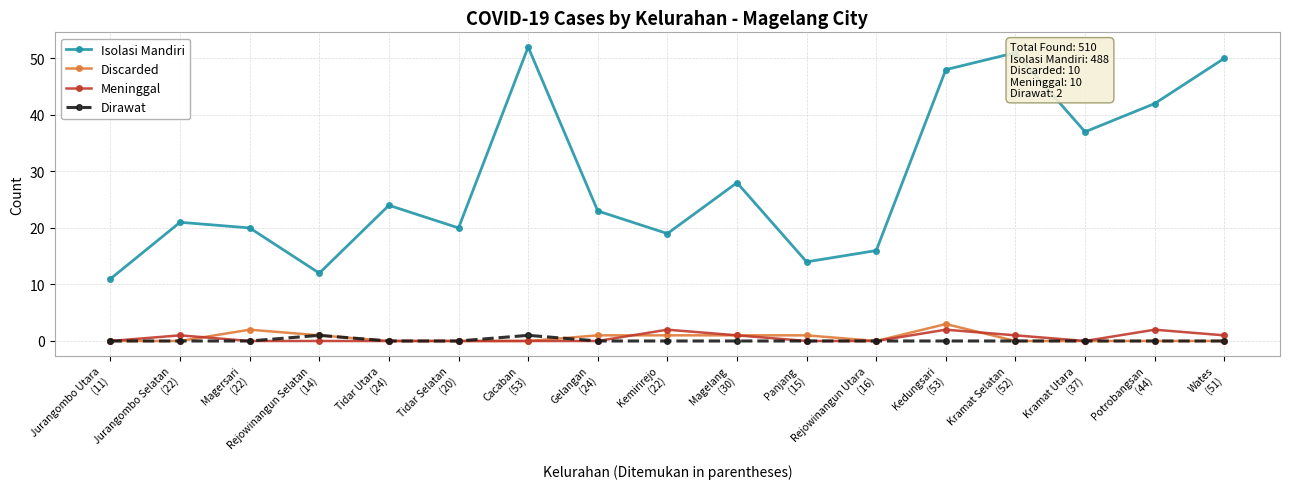

What is the label of the 4th point from the right?

Kramat Selatan
(52)